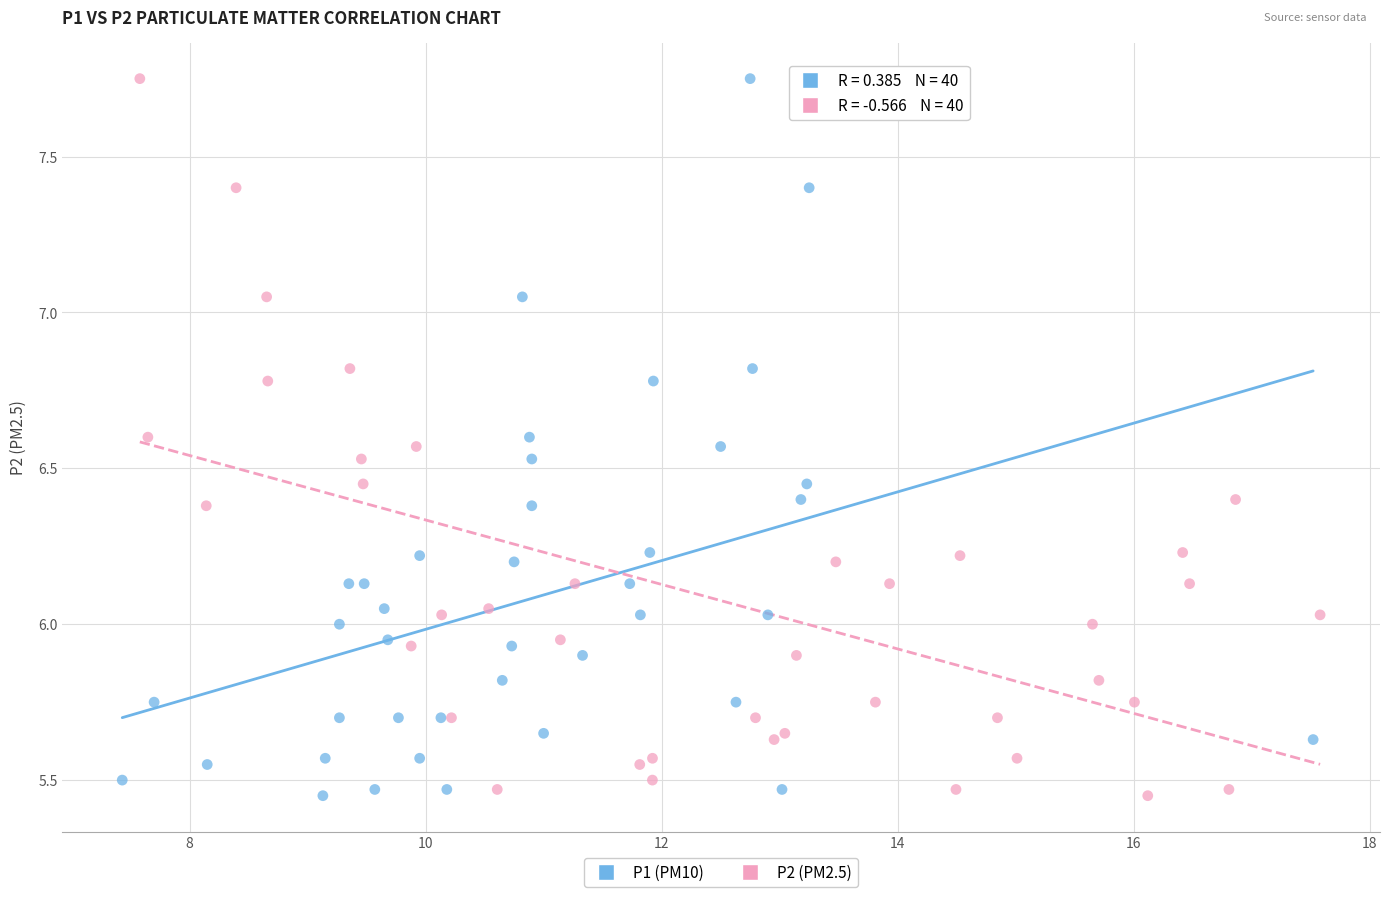

What are all the series names shown in the legend?

P1 (PM10), P2 (PM2.5)